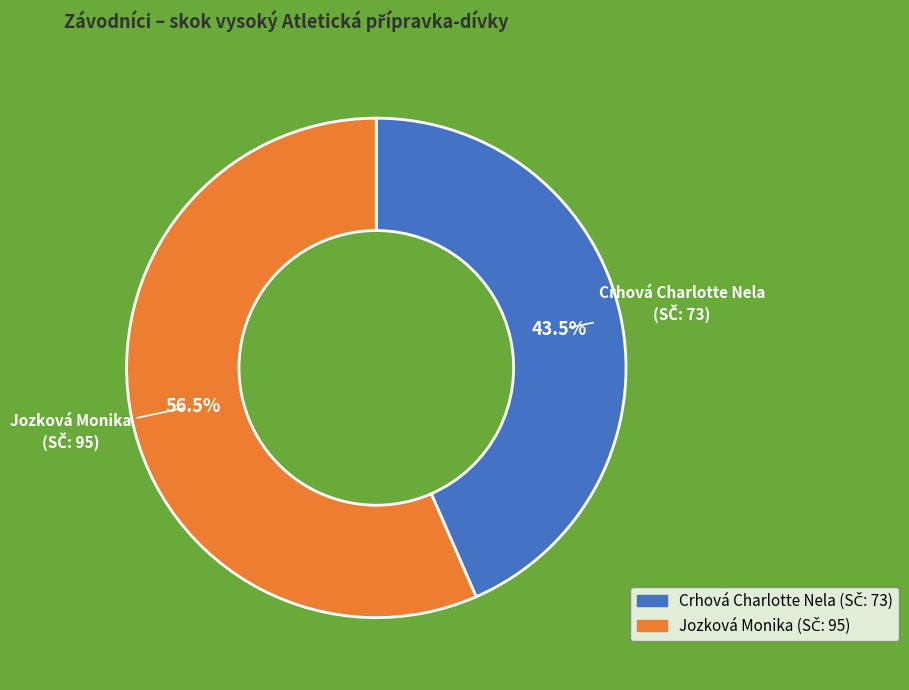

What percentage do Crhová Charlotte Nela and Jozková Monika together represent?

100.0%